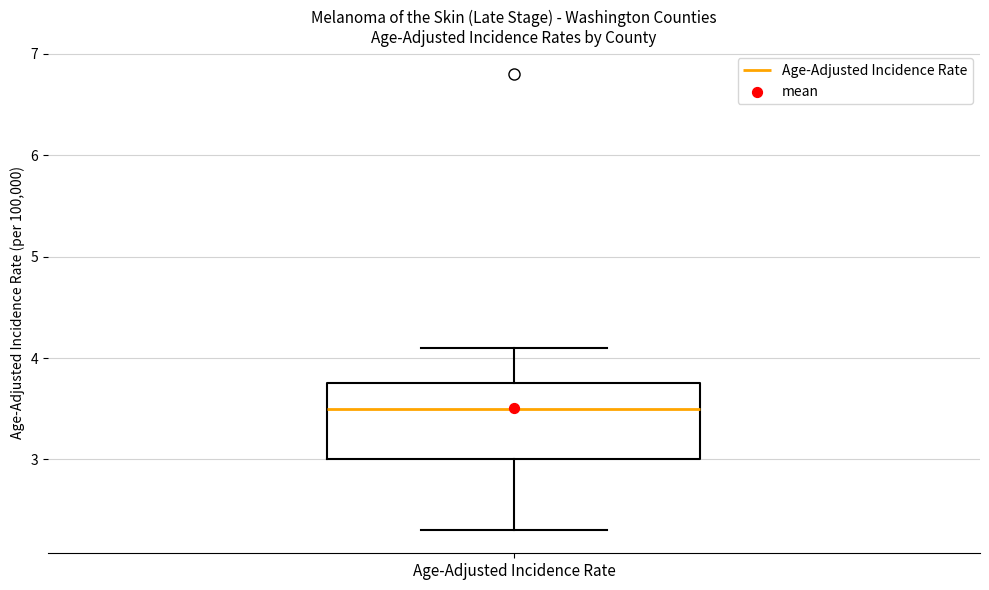

Transcribe this box plot: give where the median line is, the range the box spans, and where the two whiskers end, as read against the y-axis. The values are not printed on the chart, so give them approximately, as read against the axis.

median 3.5, box 3.0 to 3.8, whiskers 2.3 to 4.1